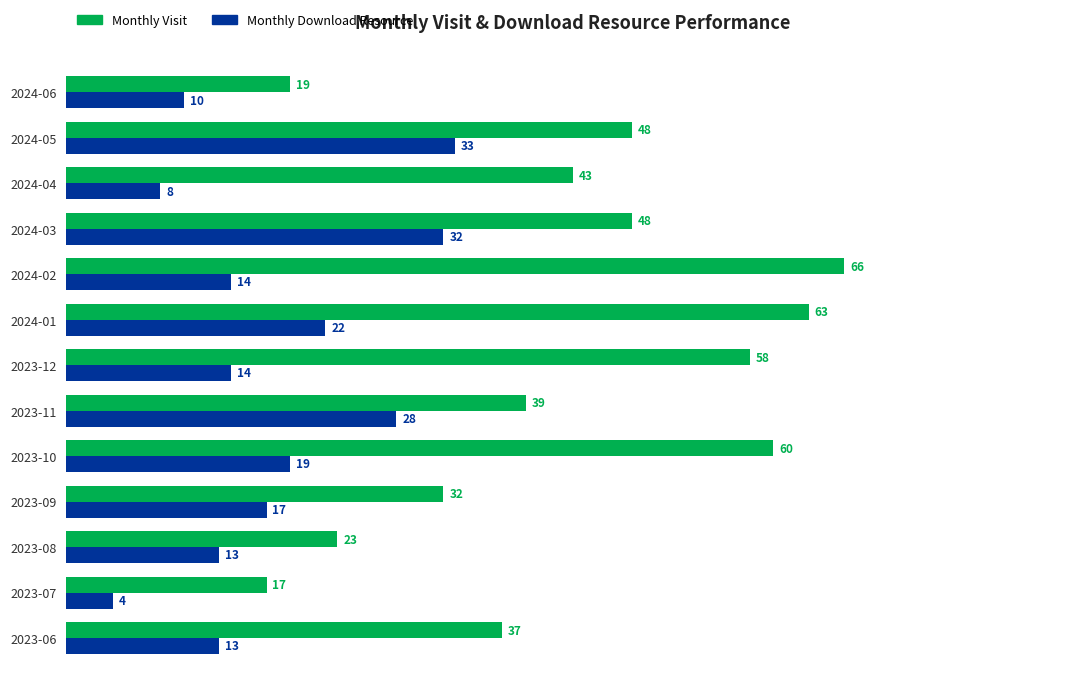

What is the difference between the maximum and minimum values in the Monthly Visit series?

49